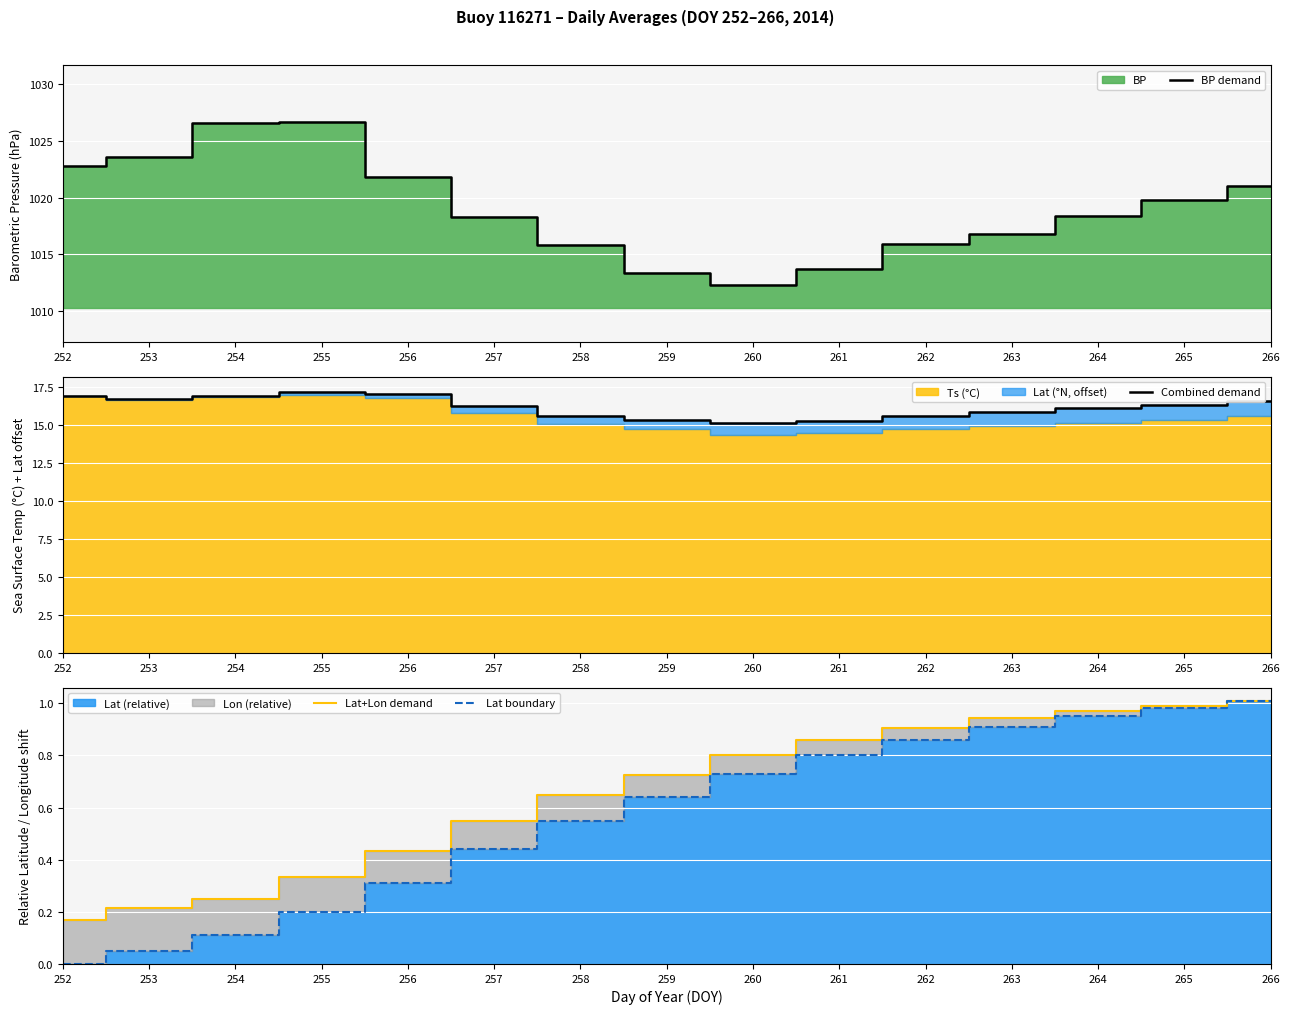

How many lines are shown in the chart?

4